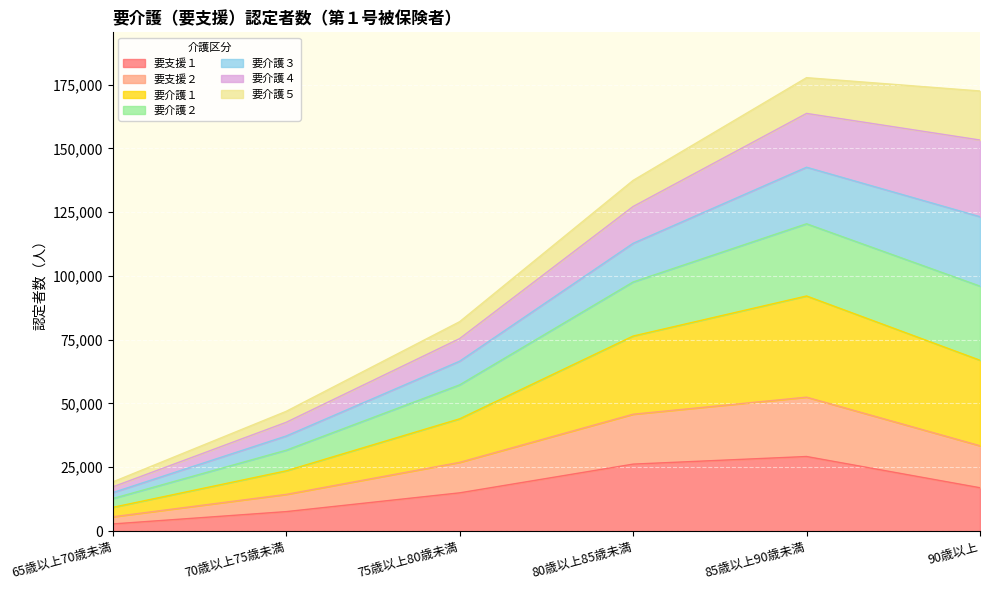

True or false: 要介護２ has a value of 130822 at 75歳以上80歳未満.

False